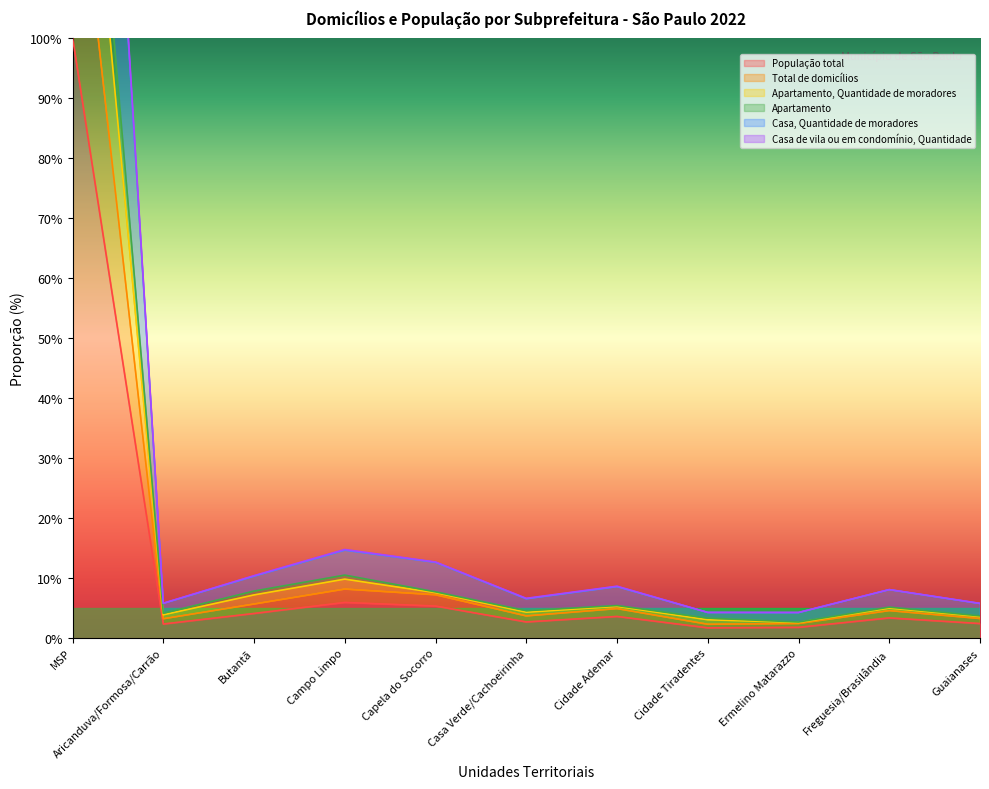

How many data points does each series have?

11